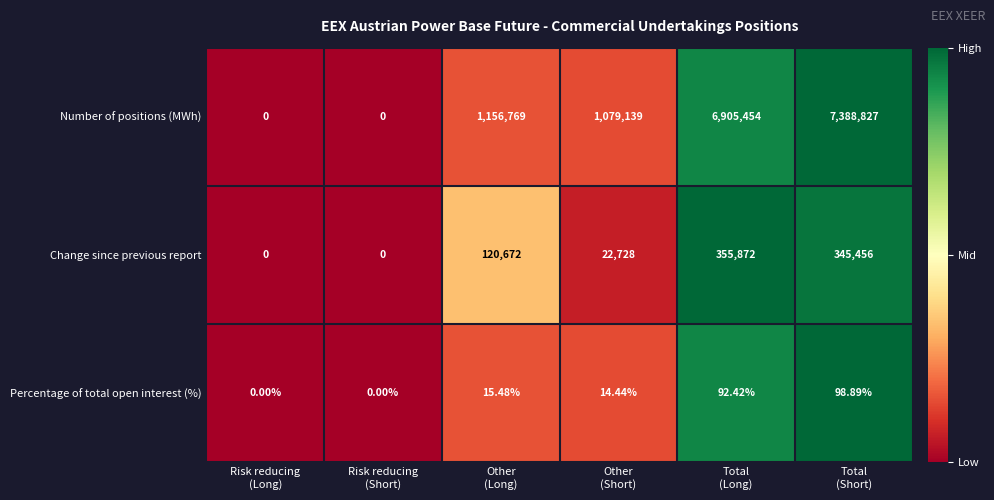

List the series in order of their peak value, lowest first.

Percentage of total open interest (%), Change since previous report, Number of positions (MWh)